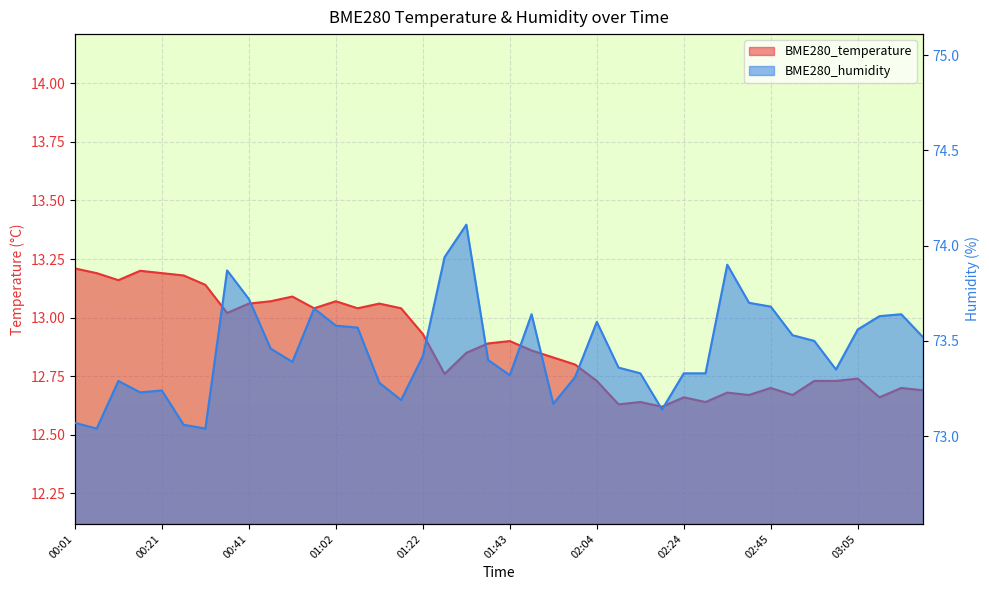

Between 00:16 and 02:14, which series saw the biggest shift?

BME280_temperature